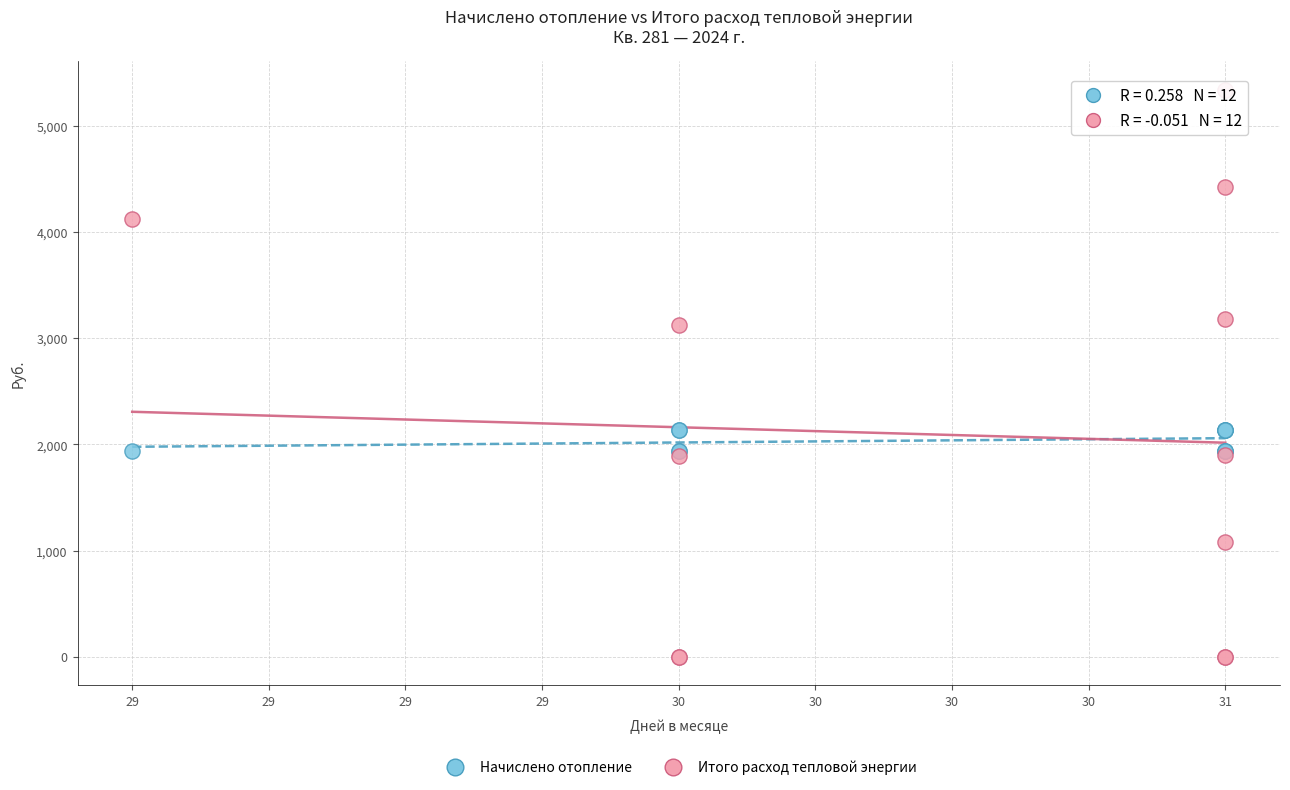

Across all series, what Y value is closest to 2671?

3123.1